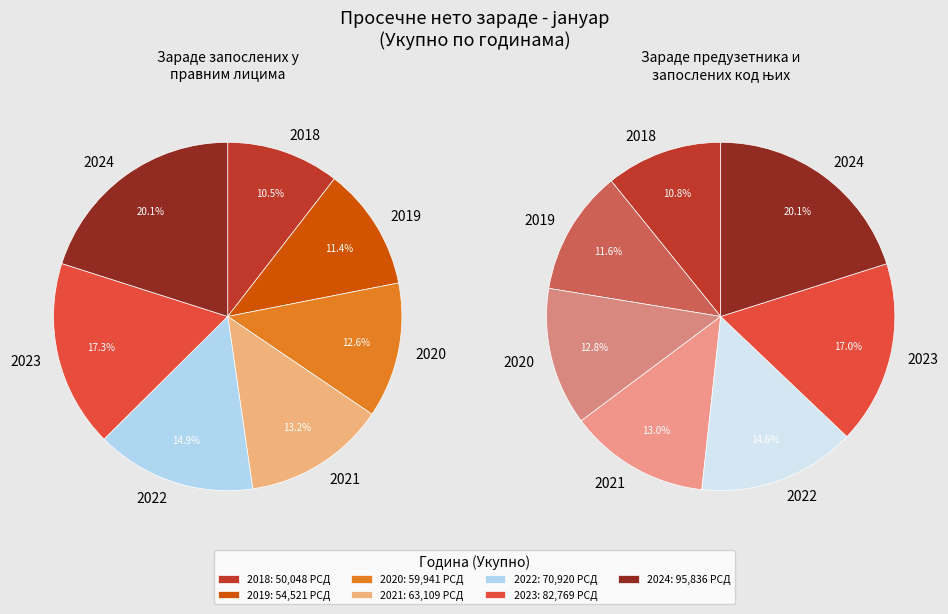

Which category has the biggest portion of the pie?

2024